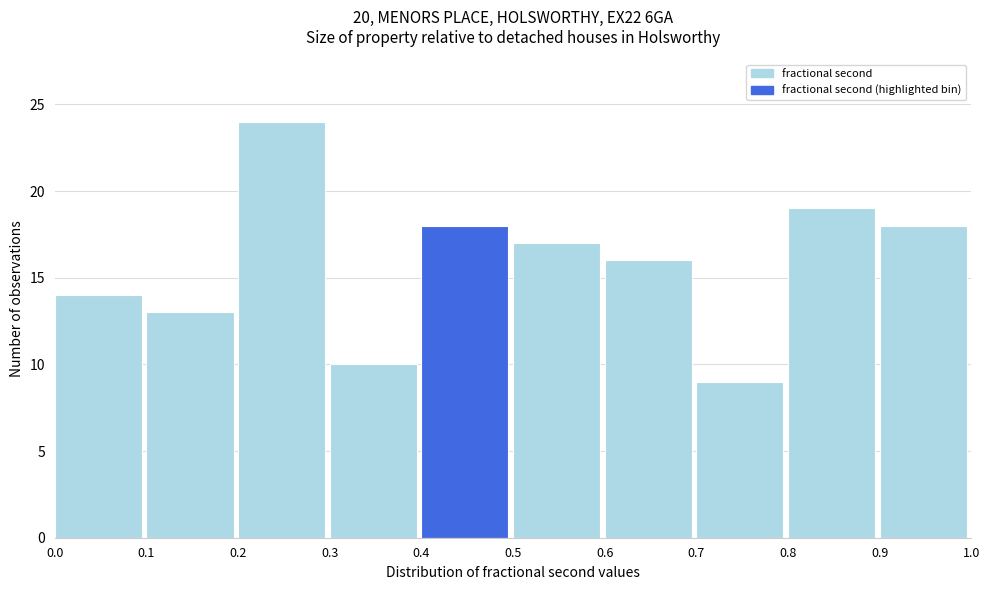

Reading left to right, transcribe this chart: for each bar, give the range it covers on the x-axis and its height. The values are not printed on the chart, so give them approximately, as read against the axis.

0.0 to 0.1: 14
0.1 to 0.2: 13
0.2 to 0.3: 24
0.3 to 0.4: 10
0.4 to 0.5: 18
0.5 to 0.6: 17
0.6 to 0.7: 16
0.7 to 0.8: 9
0.8 to 0.9: 19
0.9 to 1.0: 18